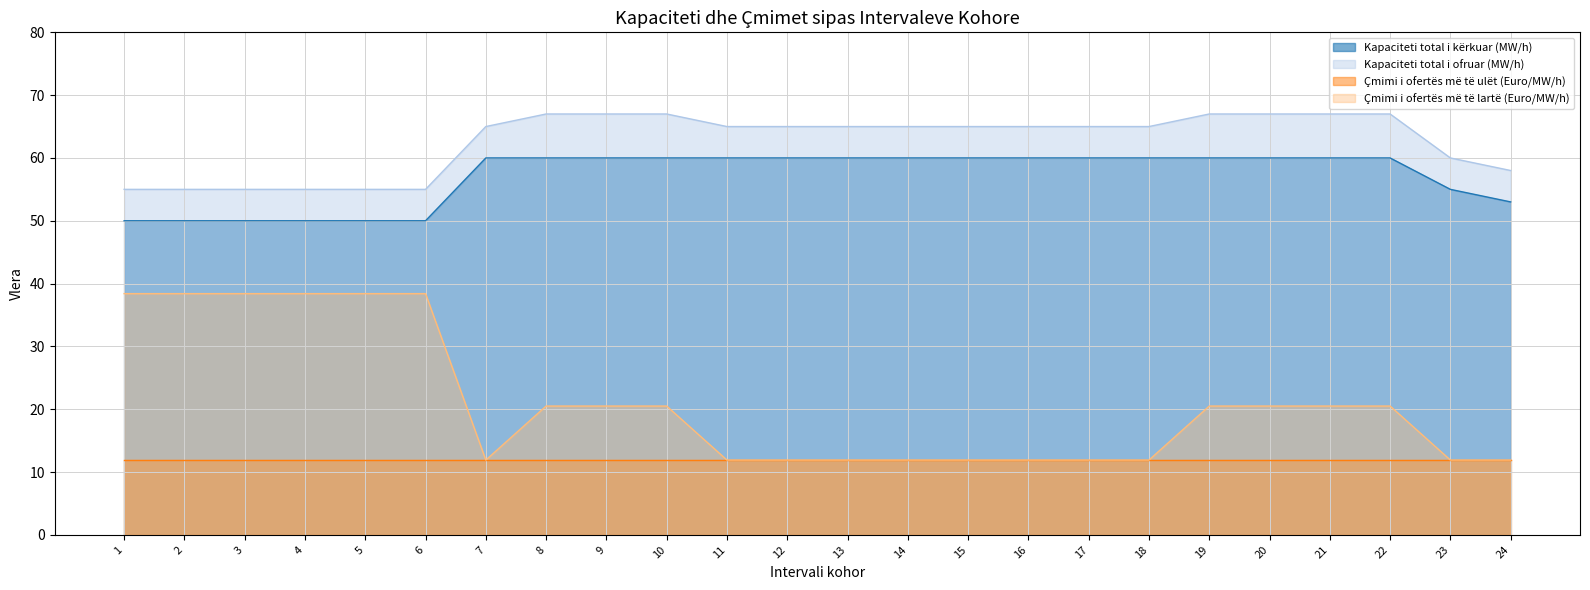

At which category is the sum across all series the highest?

8